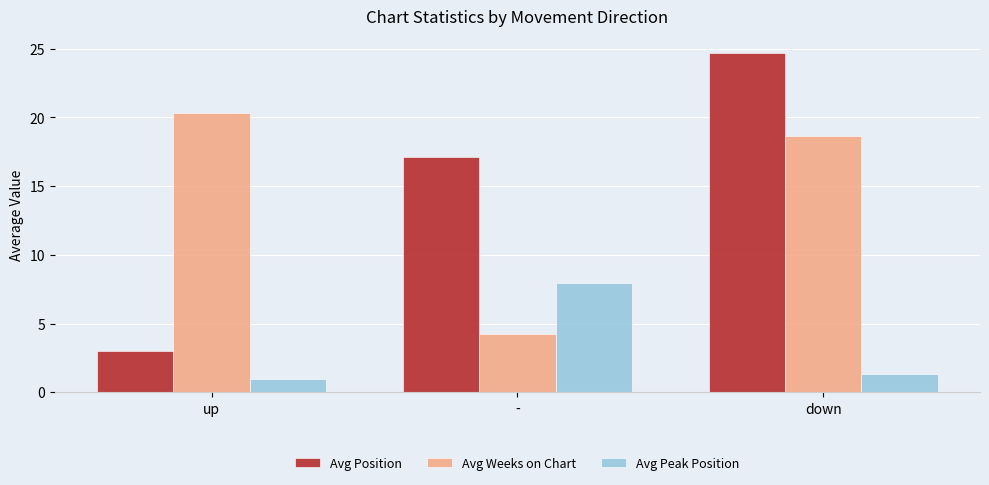

What is the sum of all Avg Weeks on Chart values?

43.3